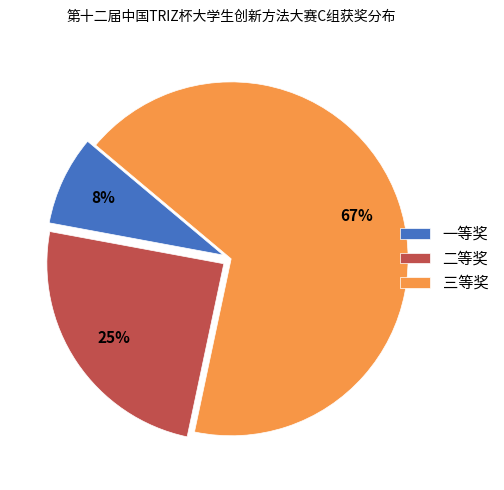

Is it true that 三等奖 is 67% of the pie?

True